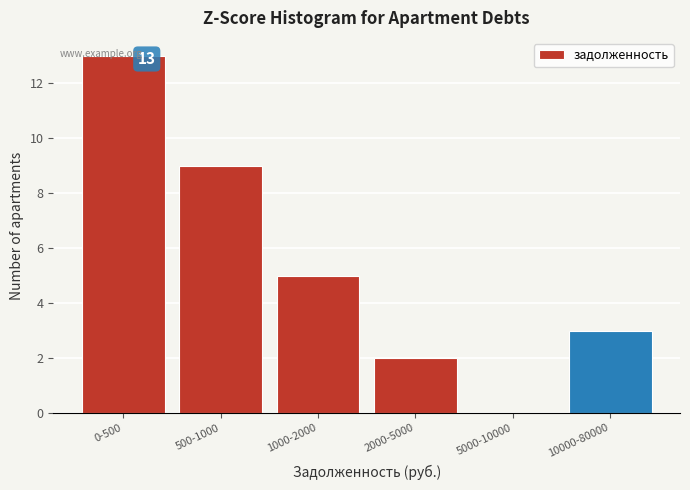

Where is the data nearest to the value 6?

1000-2000